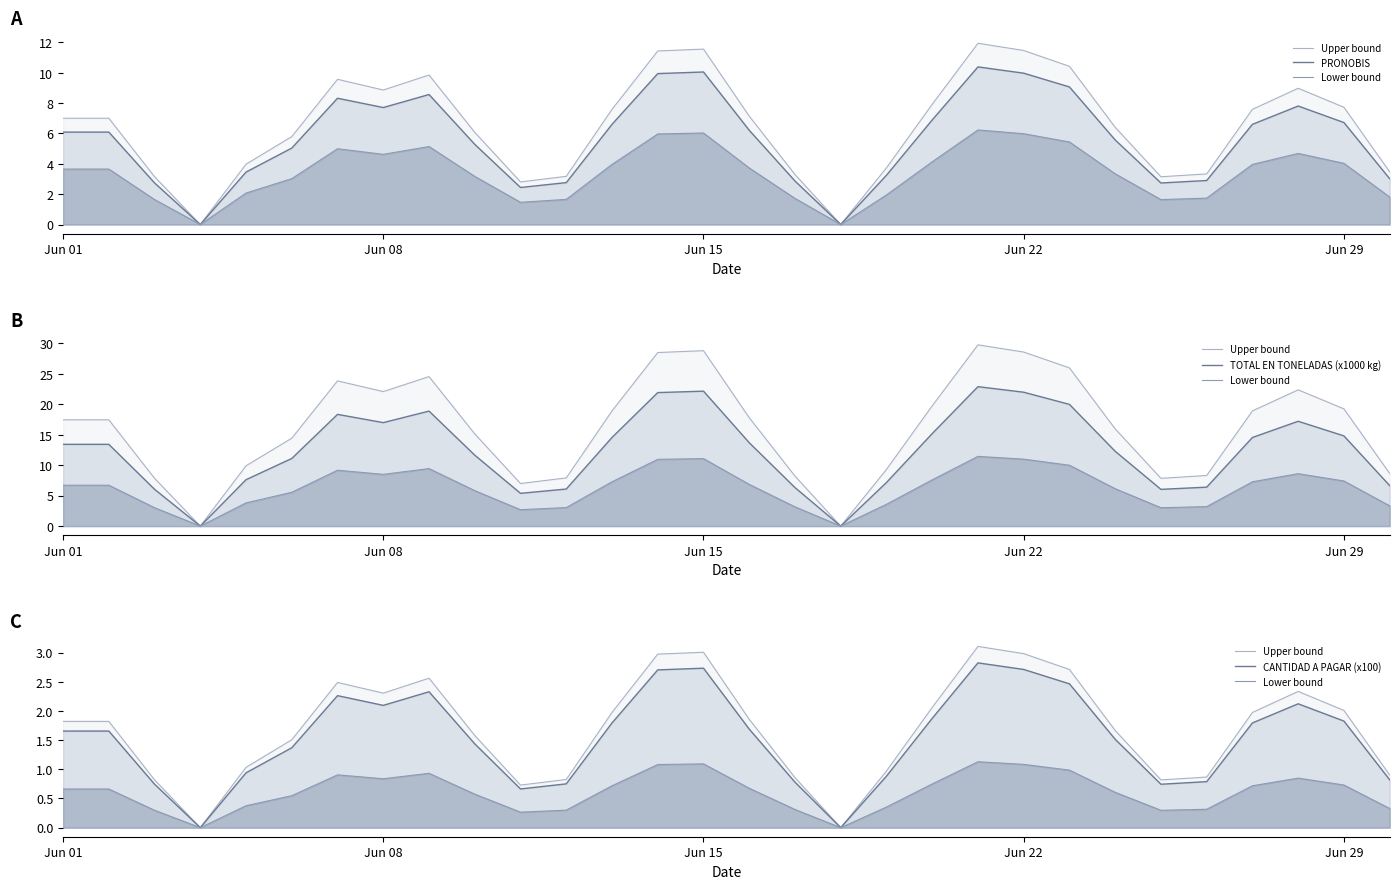

True or false: Upper bound and PRONOBIS intersect in this chart.

False